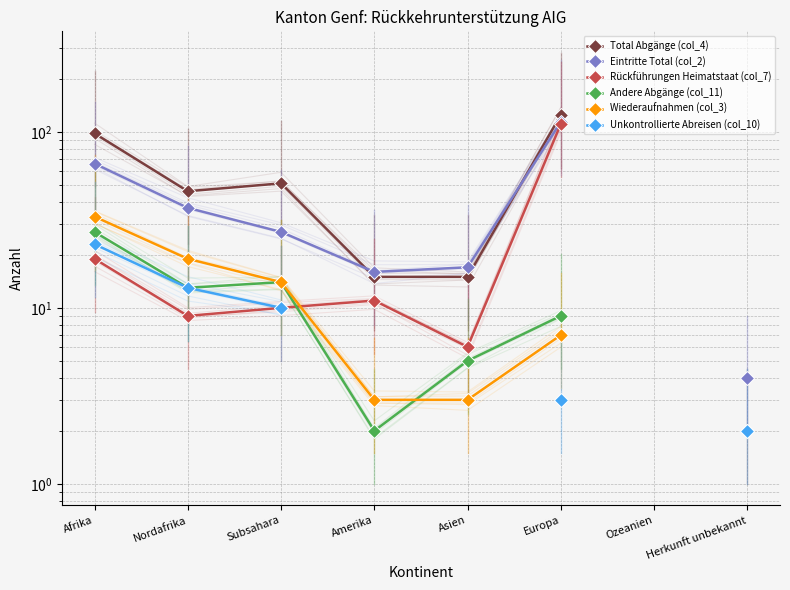

Is this an area chart (filled region under the line)?

No